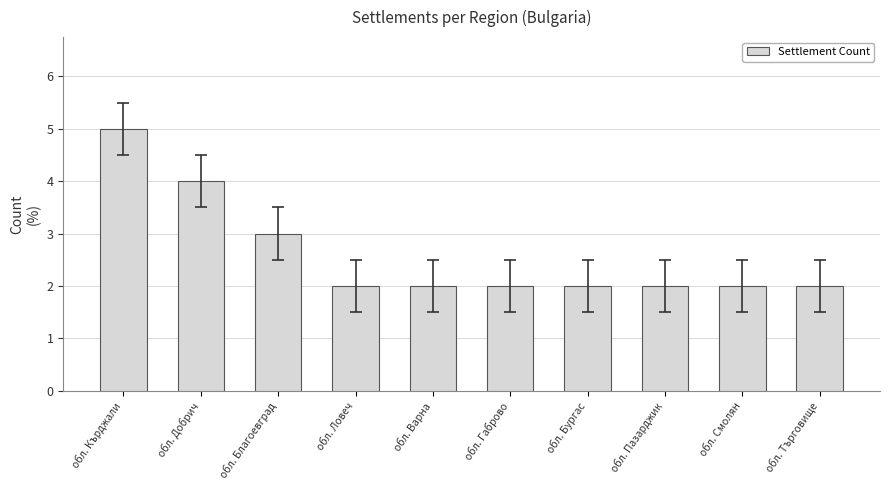

Reading right to left, list all the values displayed in this chart.

2	2	2	2	2	2	2	3	4	5